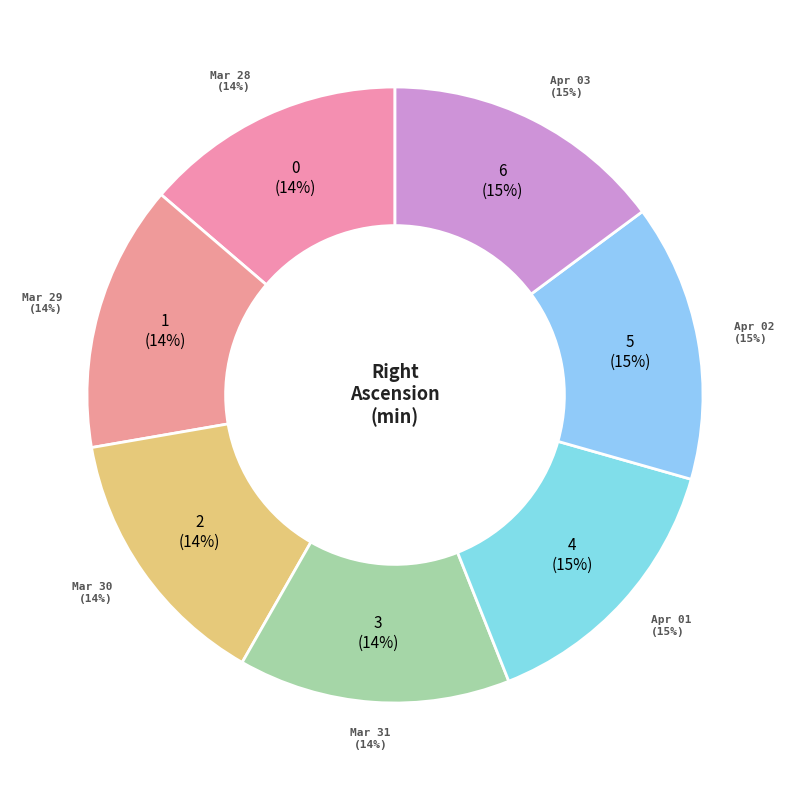

To the nearest percent, what is the average slice percentage?

14%